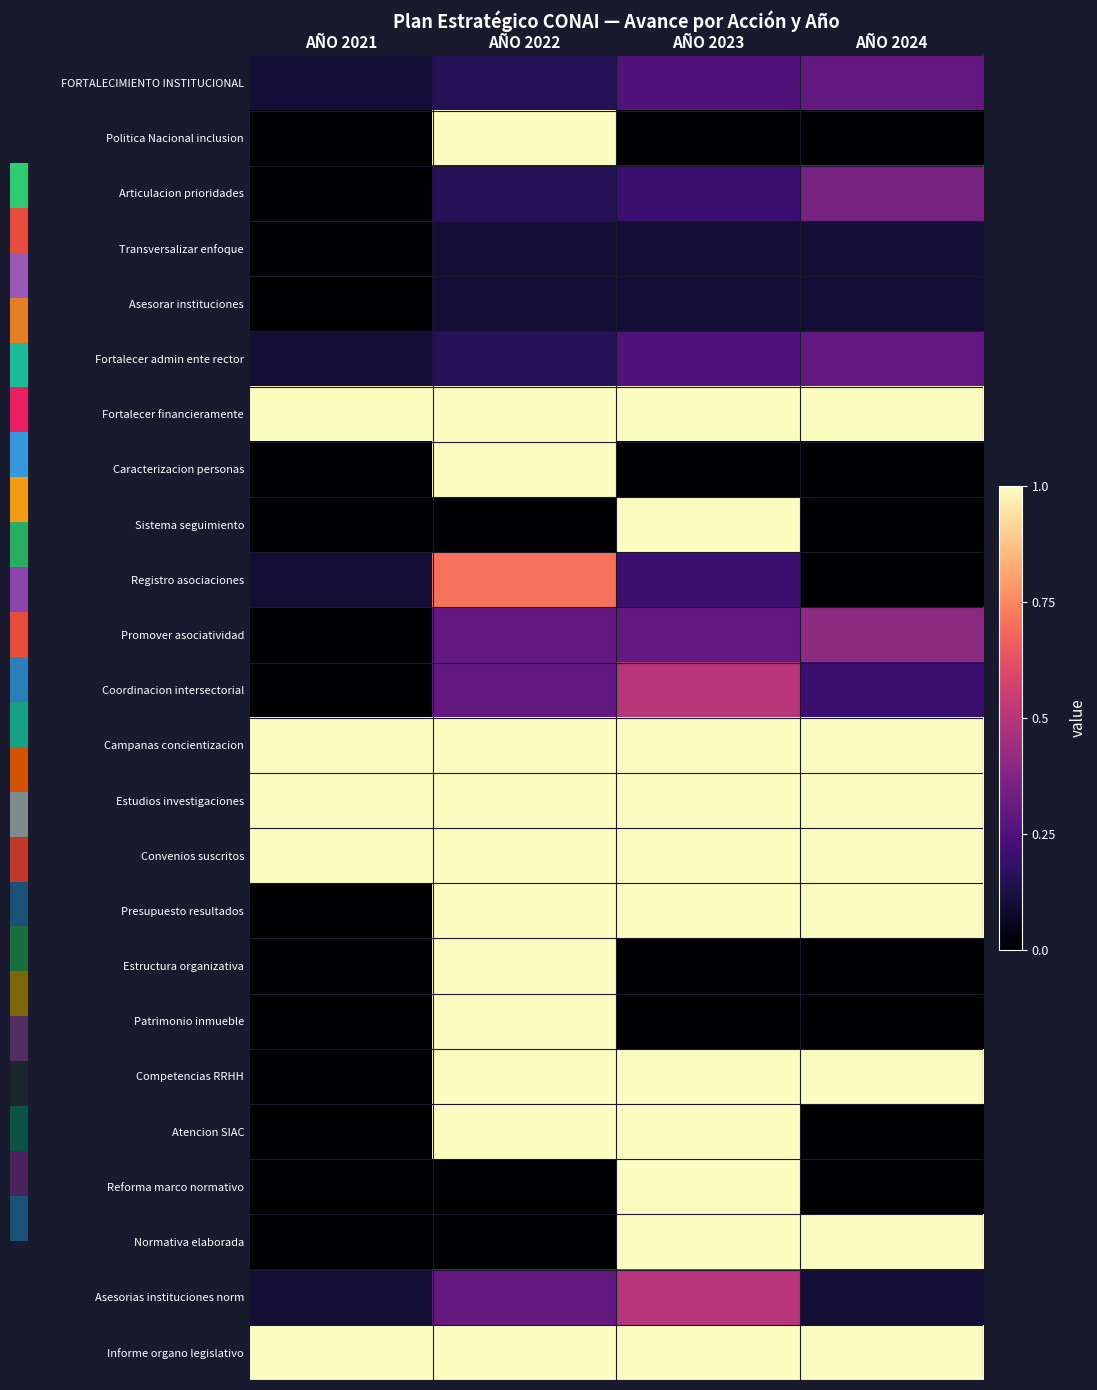

List the series in order of their peak value, highest first.

Politica Nacional inclusion, Fortalecer financieramente, Caracterizacion personas, Sistema seguimiento, Campanas concientizacion, Estudios investigaciones, Convenios suscritos, Presupuesto resultados, Estructura organizativa, Patrimonio inmueble, Competencias RRHH, Atencion SIAC, Reforma marco normativo, Normativa elaborada, Informe organo legislativo, Registro asociaciones, Coordinacion intersectorial, Asesorias instituciones norm, Promover asociatividad, Articulacion prioridades, FORTALECIMIENTO INSTITUCIONAL, Fortalecer admin ente rector, Transversalizar enfoque, Asesorar instituciones